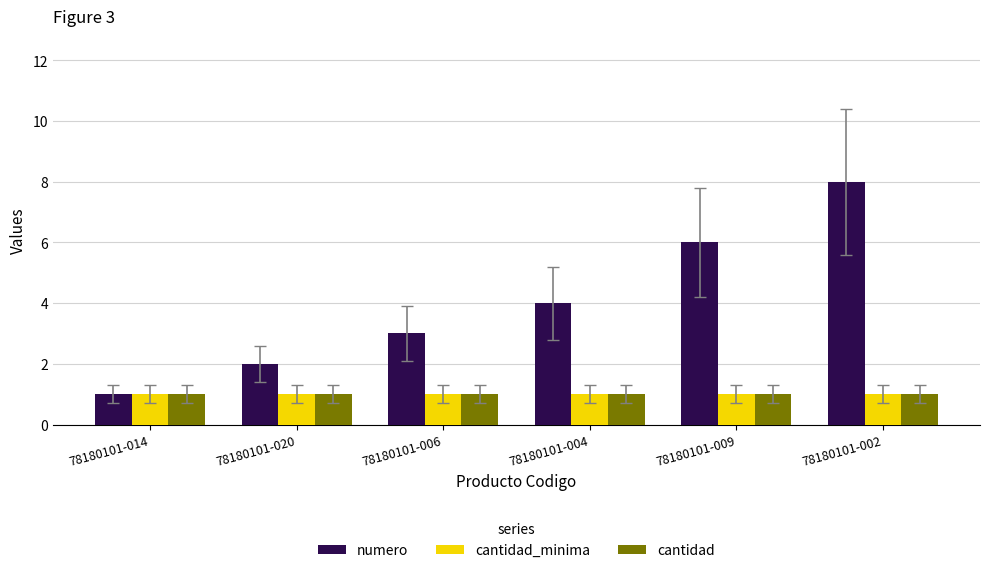

What is the greatest value displayed?

8